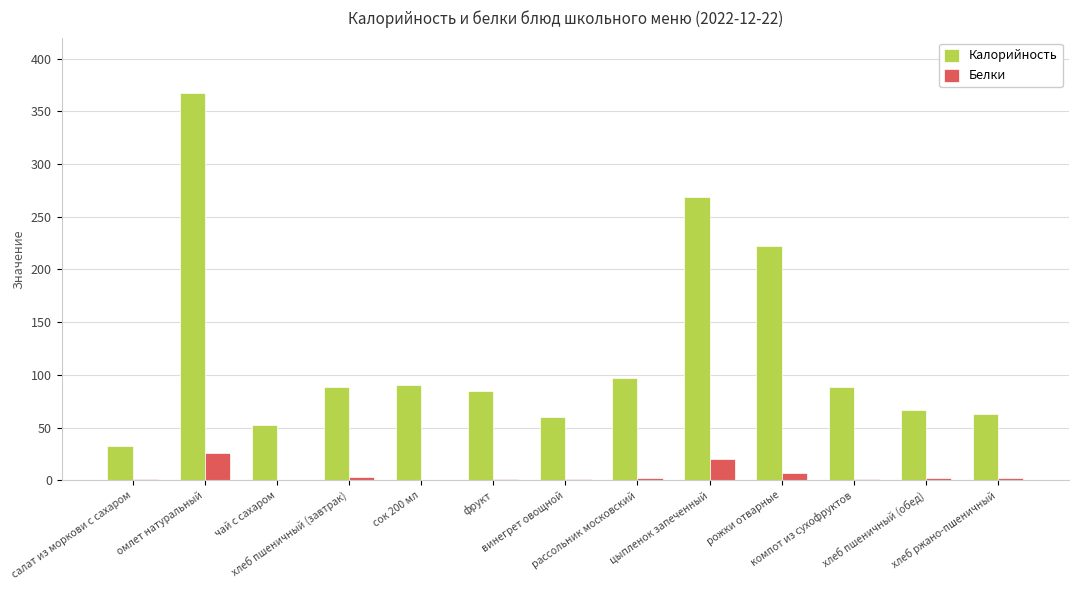

What is the average value of the Белки series?

5.0